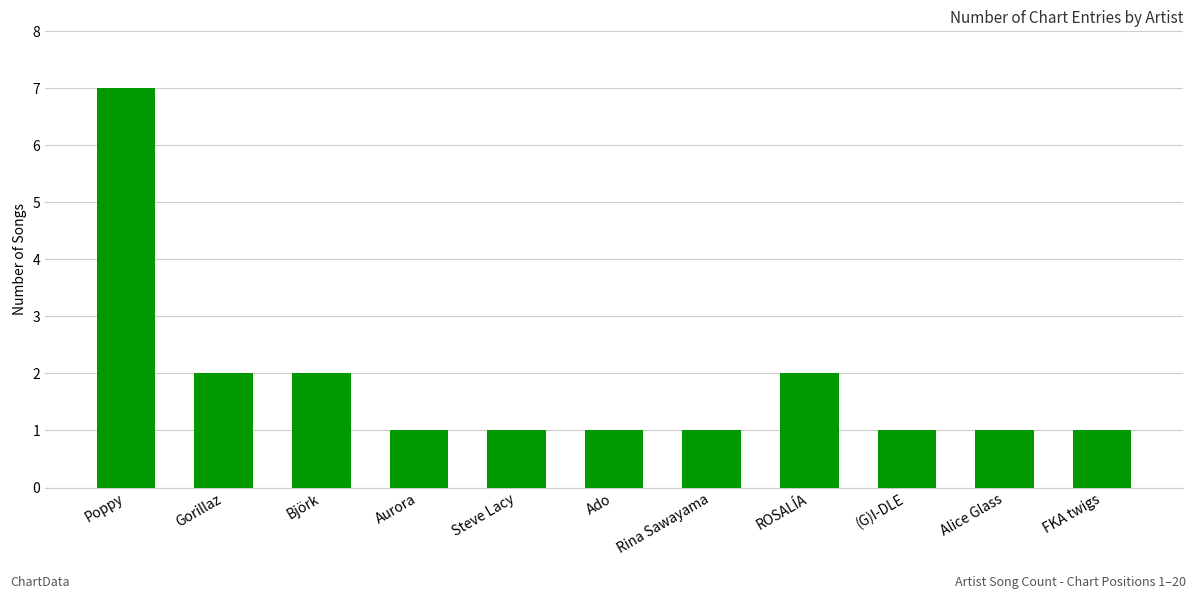

The chart shows a value of 0 at Ado. True or false?

False